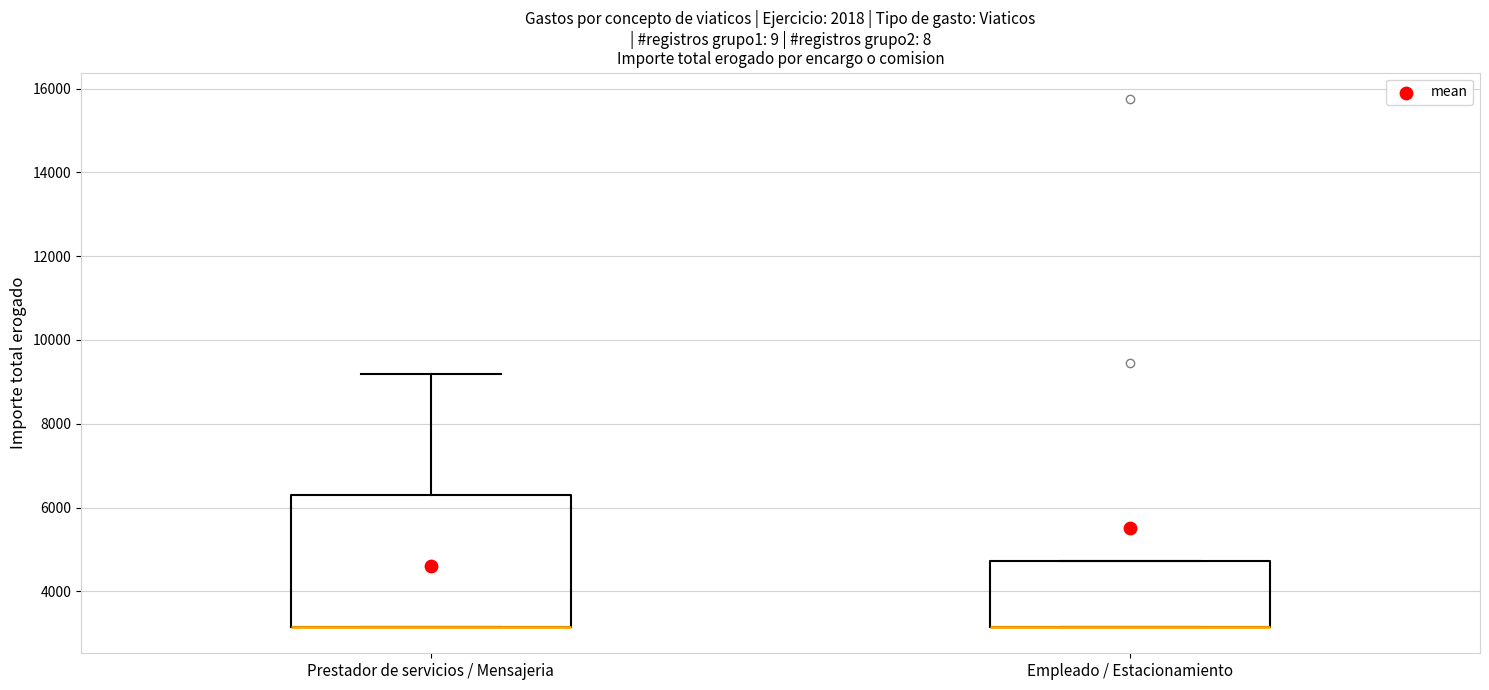

Where does the upper whisker of the box for Prestador de servicios / Mensajeria end on the y-axis? The values are not printed on the chart, so give them approximately, as read against the axis.

9200